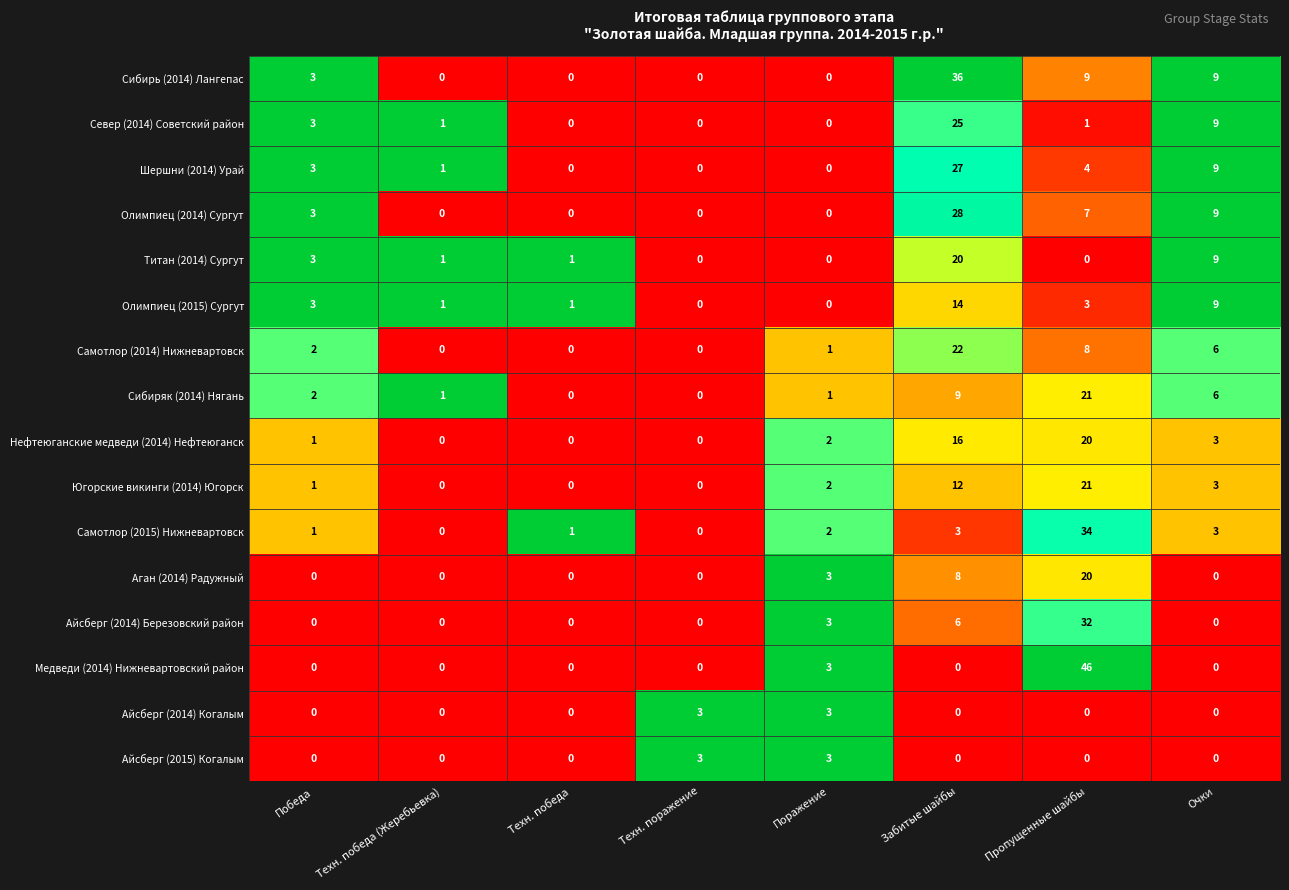

Which category has the highest value in the Сибиряк (2014) Нягань series?

Пропущенные шайбы